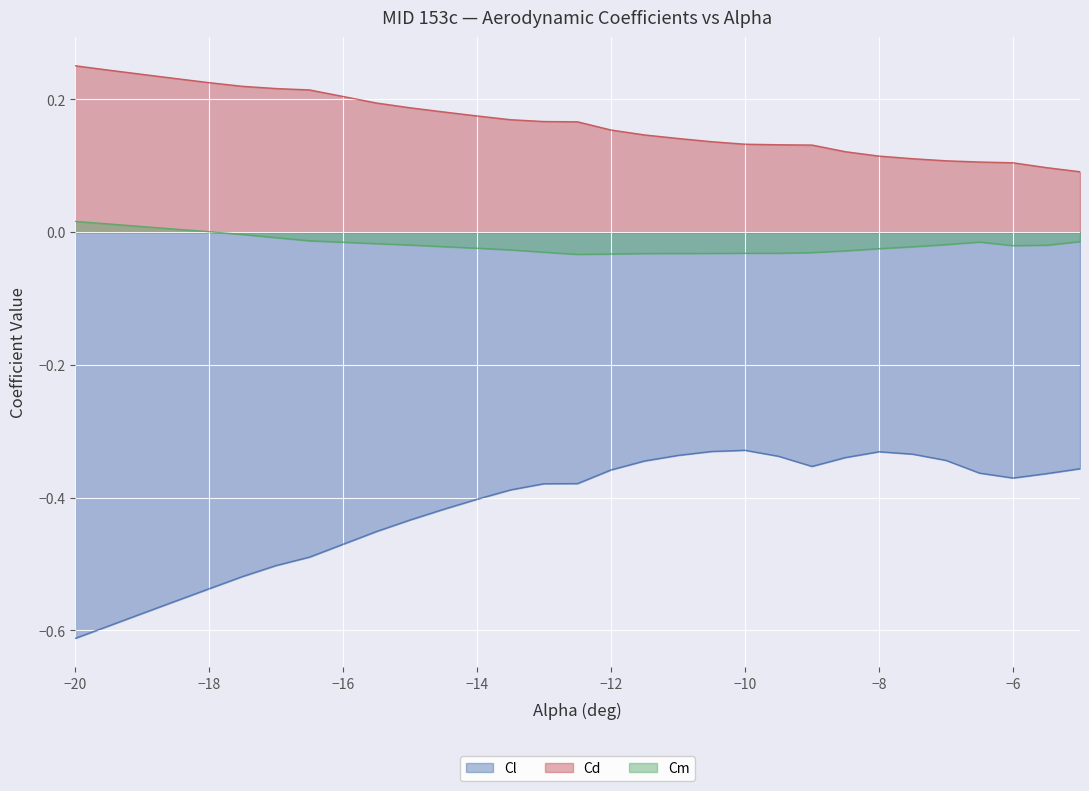

The Cd series shows 0.2 at −10. True or false?

False